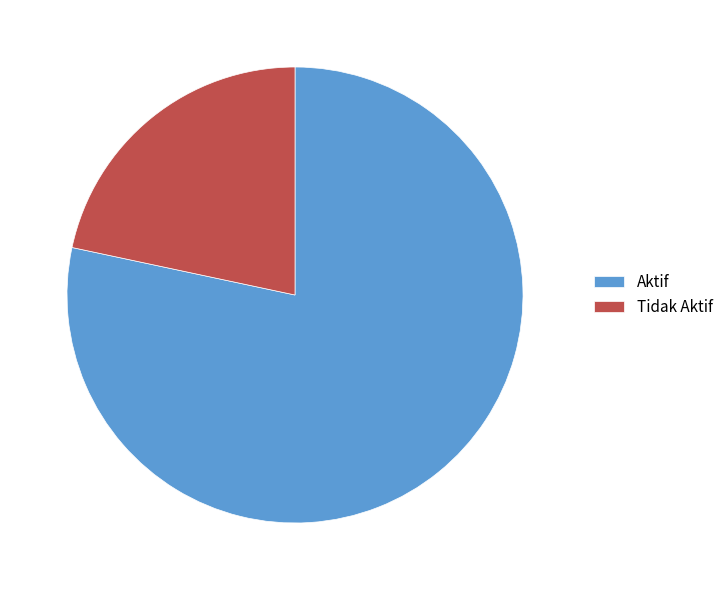

Count the number of slices in the pie.

2